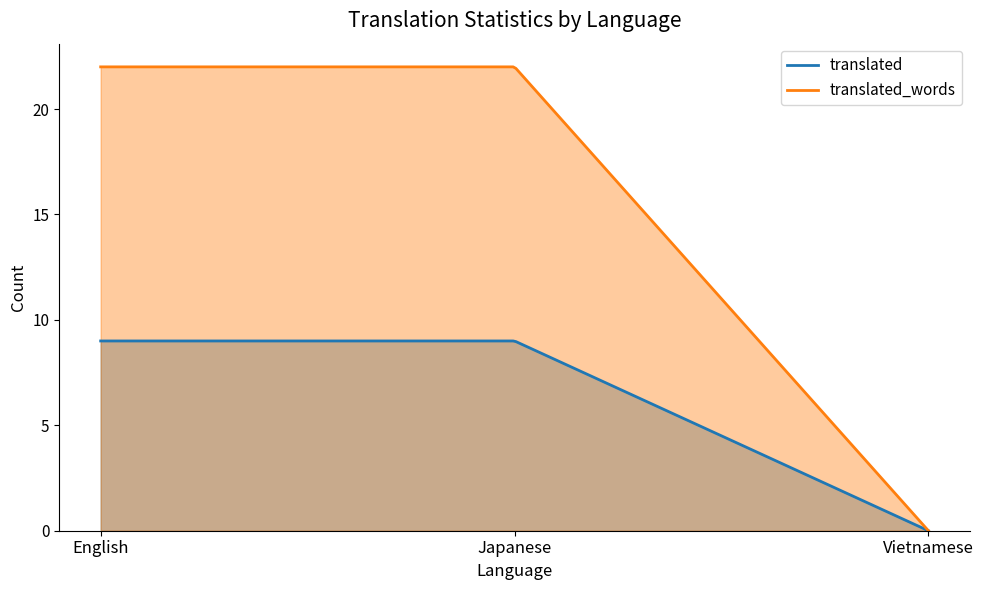

Read the translated_words value at Japanese.

22